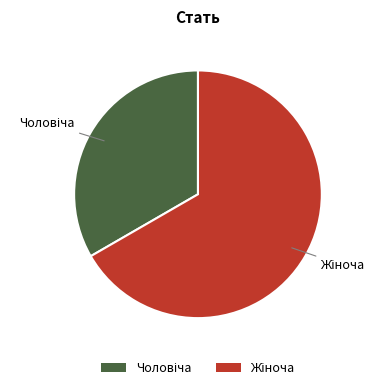

Is there a majority slice in this chart?

Yes